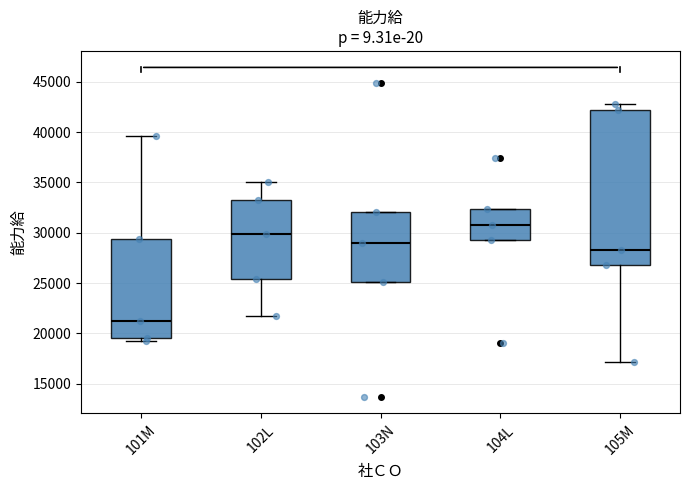

Where does the median line of the box for 103N sit on the y-axis? The values are not printed on the chart, so give them approximately, as read against the axis.

29000